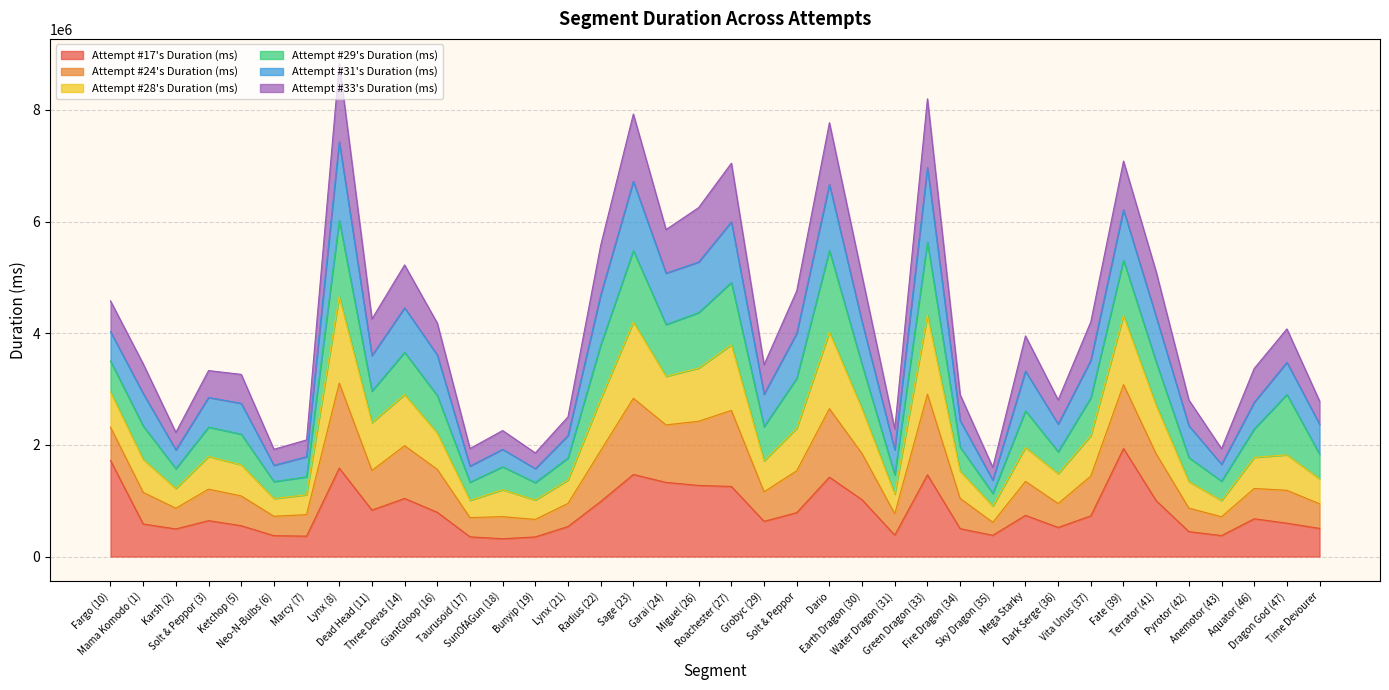

What is the lowest value of the Attempt #17's Duration (ms) series?

319648